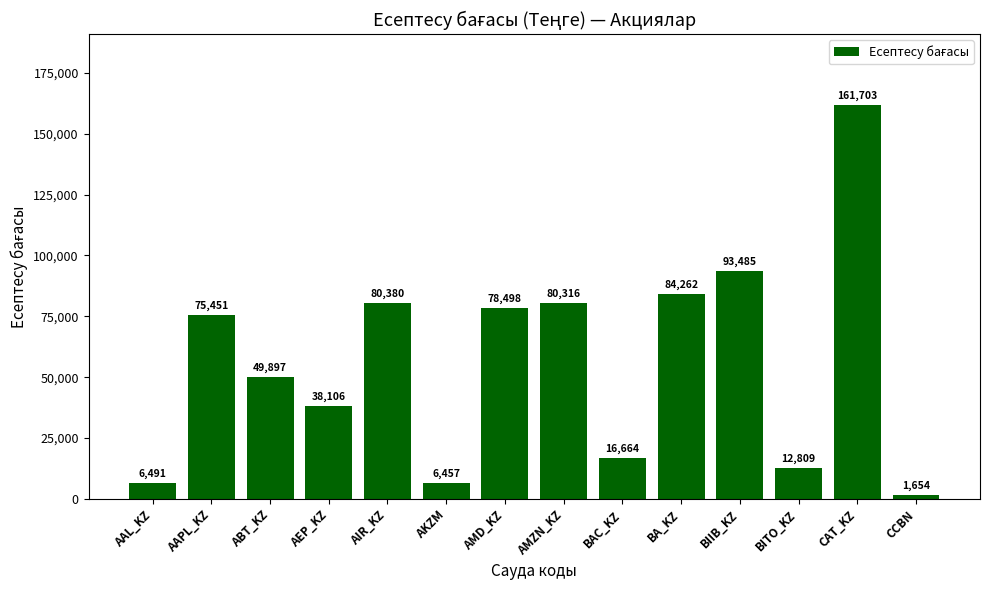

What position from the right is AAPL_KZ?

13